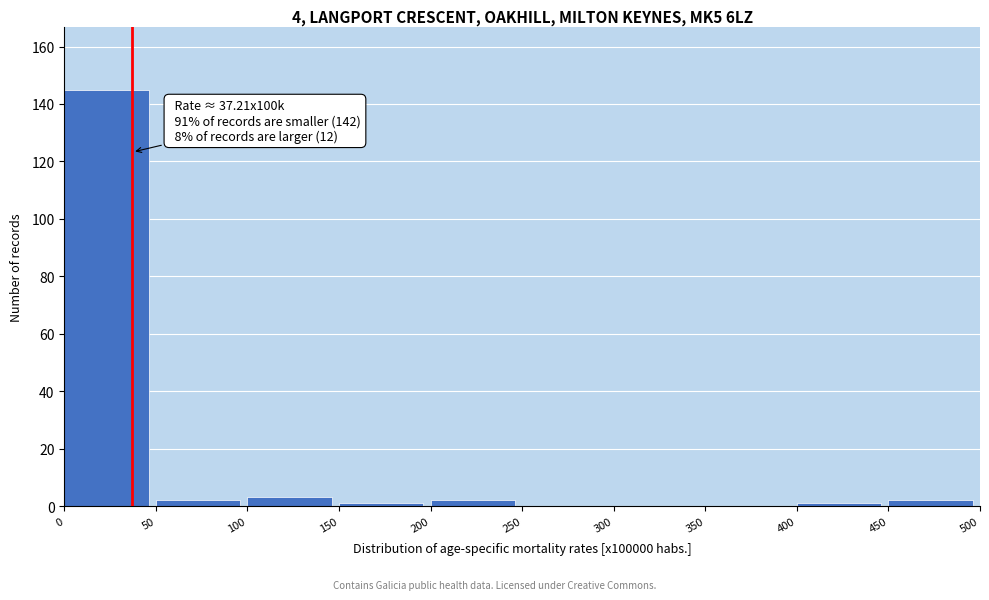

Over which range of the x-axis is the bar tallest?

0 to 50